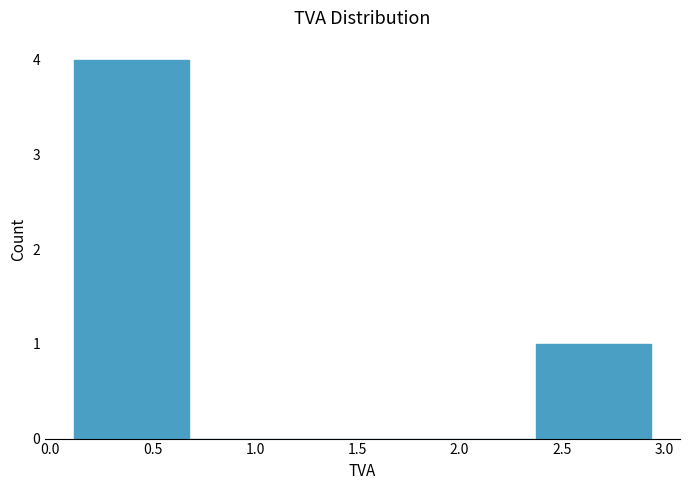

Reading left to right, transcribe this chart: for each bar, give the range it covers on the x-axis and its height. Neither the bar edges nor the heights are printed on the chart, so give them approximately, as read against the axes.

0.10 to 0.70: 4
0.70 to 1.25: 0
1.25 to 1.80: 0
1.80 to 2.35: 0
2.35 to 2.95: 1